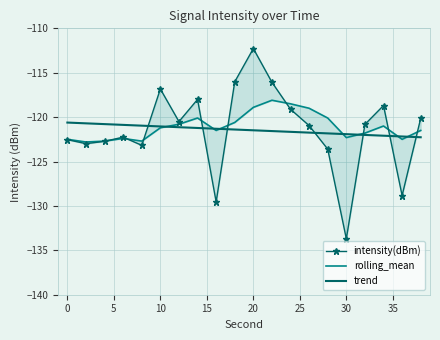

Reading left to right, transcribe all the data shown in this chart.

intensity(dBm): -122.5	-123.0	-122.7	-122.3	-123.2	-116.8	-120.5	-118.0	-129.5	-116.0	-112.3	-116.1	-119.1	-121.0	-123.6	-133.7	-120.8	-118.7	-128.8	-120.1
rolling_mean: -122.5	-122.8	-122.7	-122.4	-122.7	-121.2	-120.8	-120.1	-121.5	-120.6	-118.9	-118.1	-118.5	-119.0	-120.1	-122.3	-121.8	-121.0	-122.5	-121.5
trend: -120.6	-120.7	-120.8	-120.9	-121.0	-121.0	-121.1	-121.2	-121.3	-121.4	-121.5	-121.6	-121.7	-121.7	-121.8	-121.9	-122.0	-122.1	-122.2	-122.3